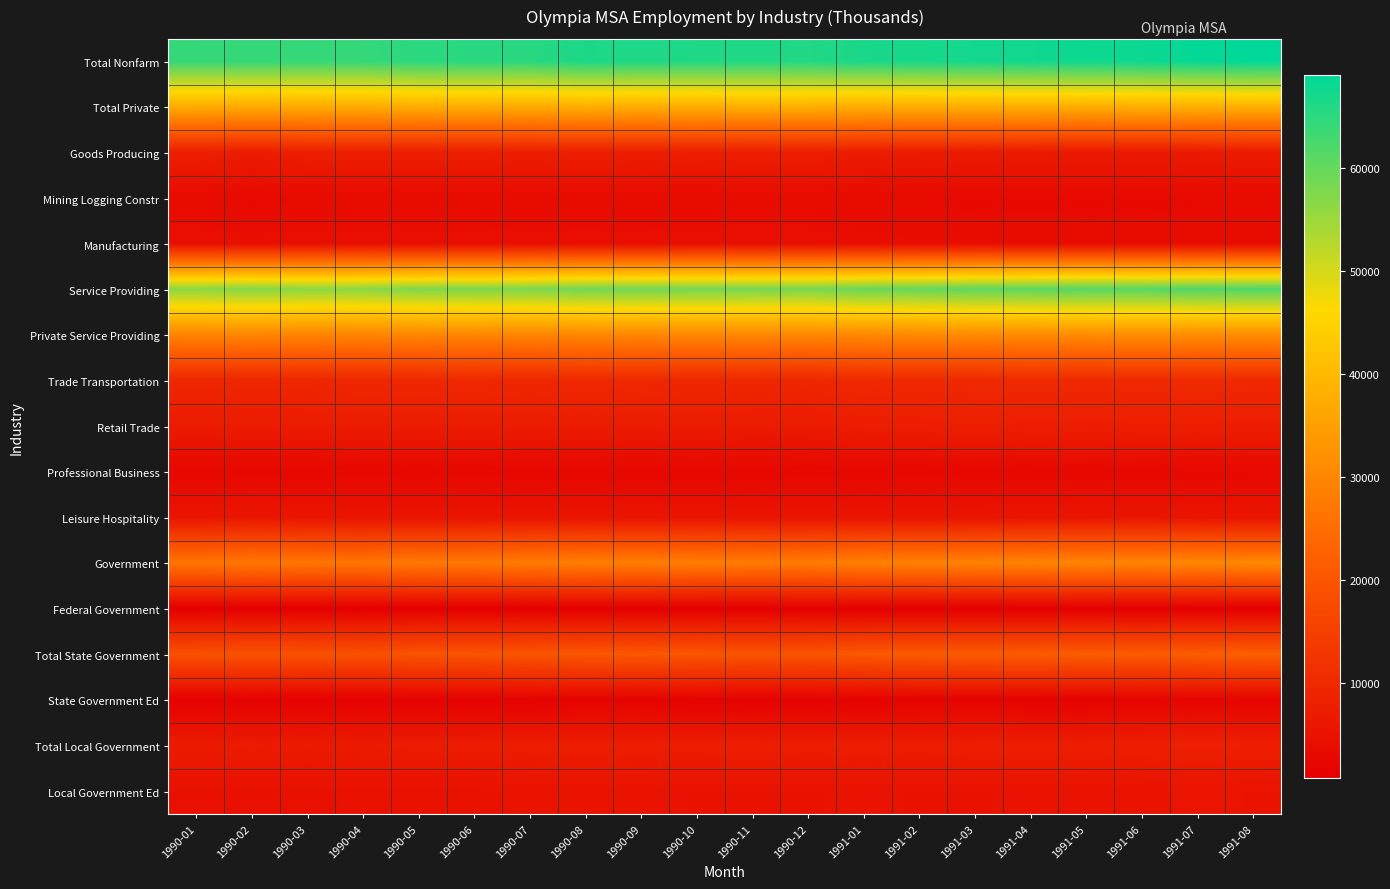

Which label corresponds to the smallest value in the chart?

1990-01